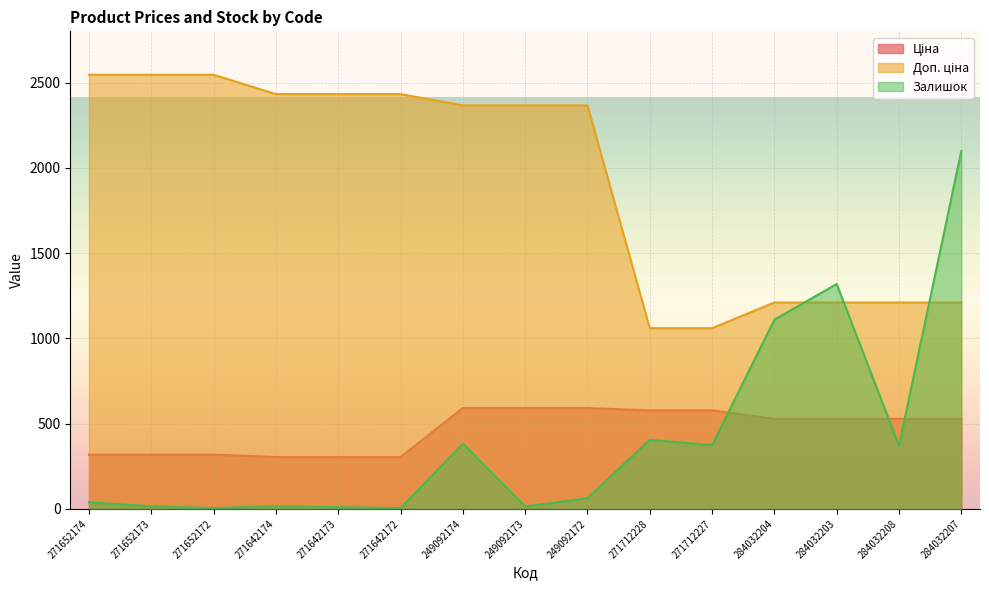

Rank the categories by Ціна value from lowest to highest.

271642174, 271642173, 271642172, 271652174, 271652173, 271652172, 284032204, 284032203, 284032208, 284032207, 271712228, 271712227, 249092174, 249092173, 249092172